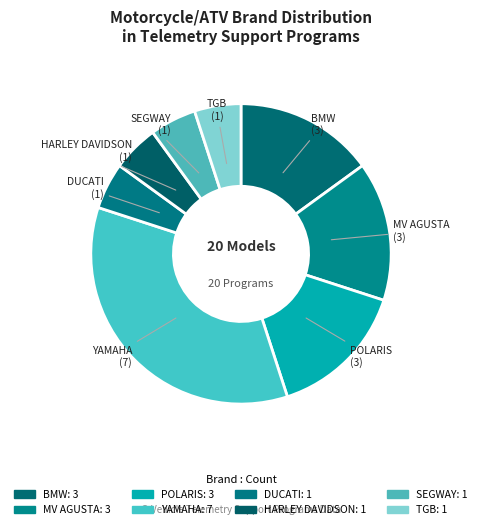

Is there any slice that represents more than half of the pie?

No